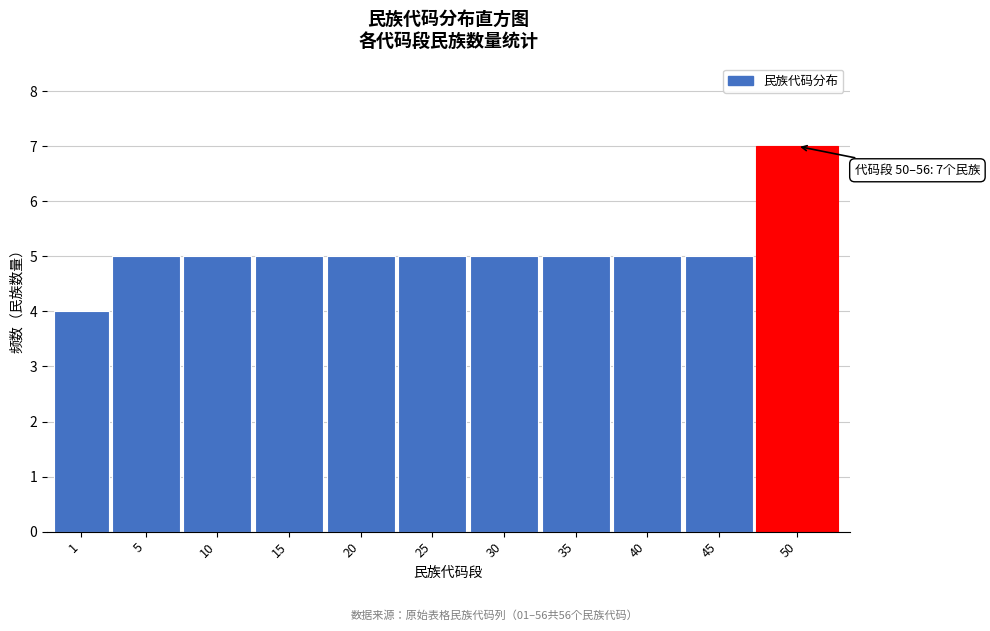

Reading left to right, extract all data points from this chart.

4	5	5	5	5	5	5	5	5	5	7